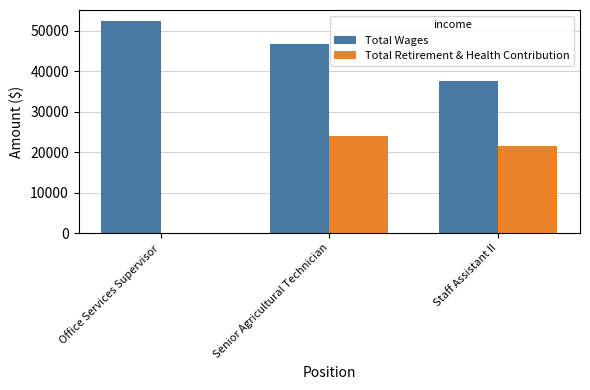

True or false: Total Retirement & Health Contribution has a value of 24017 at Senior Agricultural Technician.

True